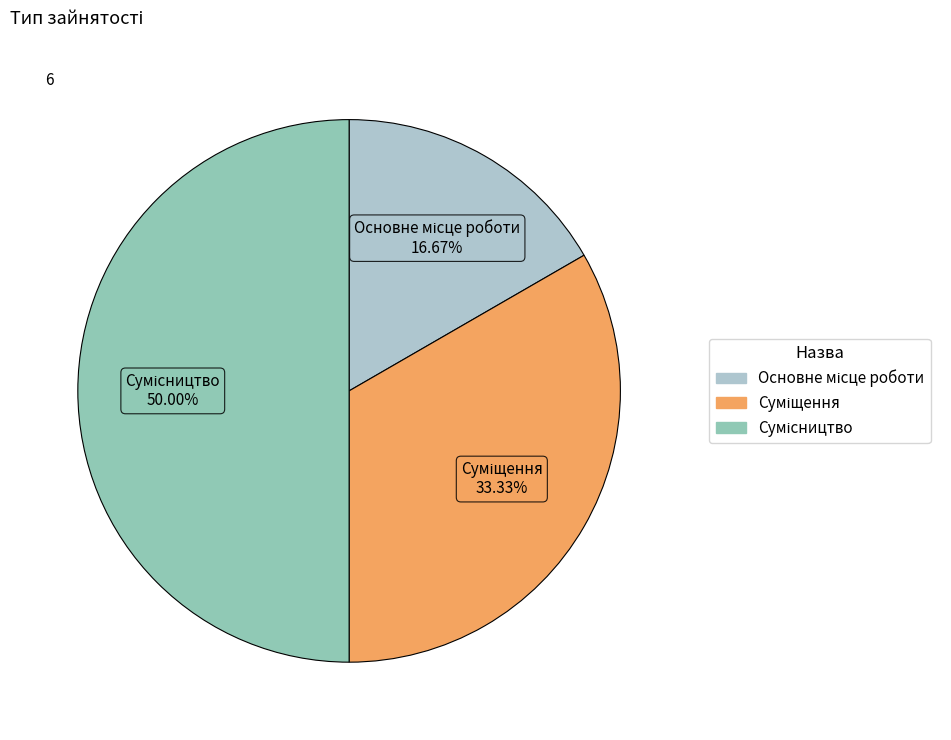

To the nearest percent, what is the combined percentage of Сумісництво and Основне місце роботи?

67%